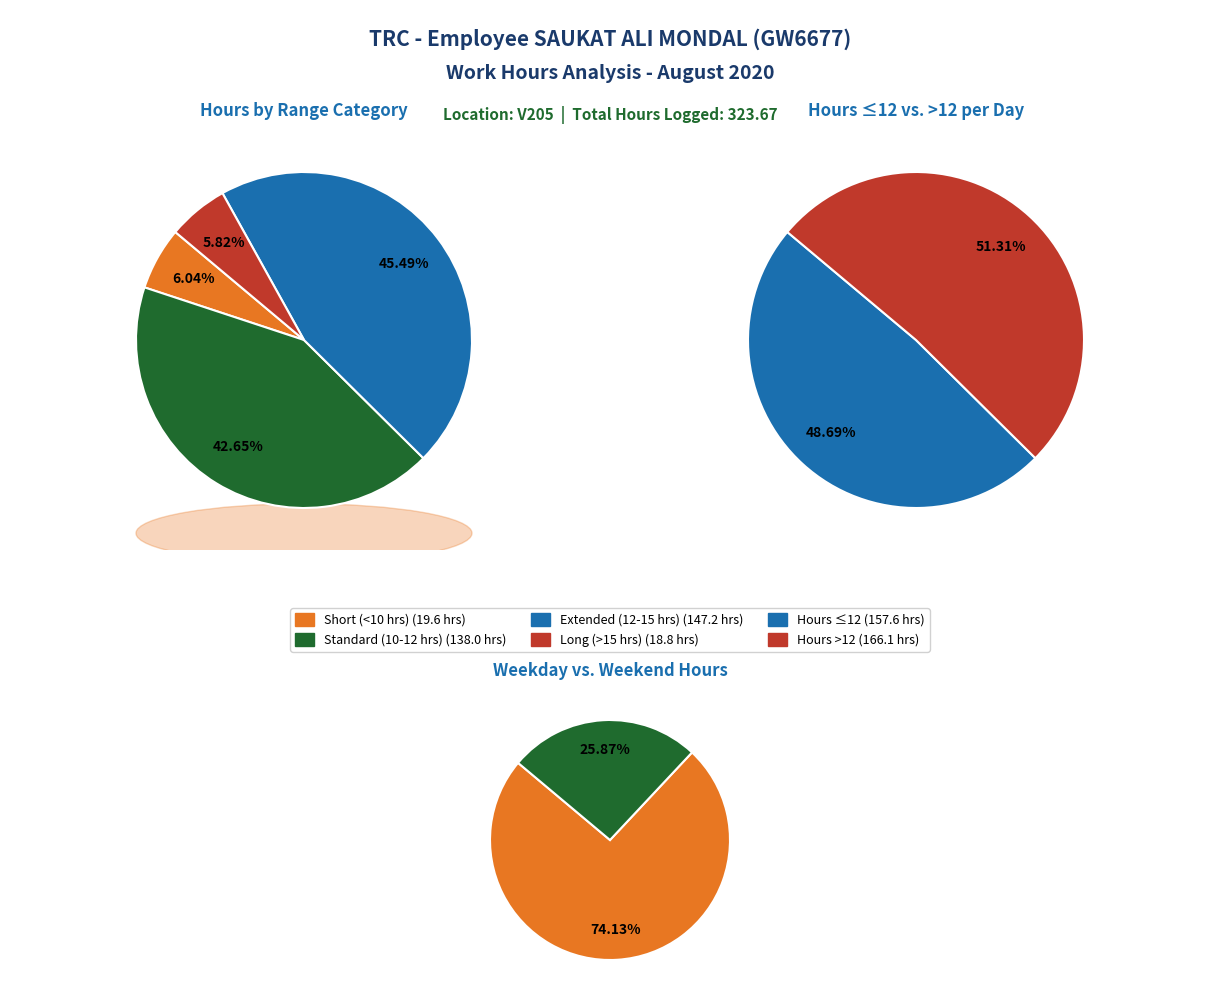

Is there a majority slice in this chart?

No